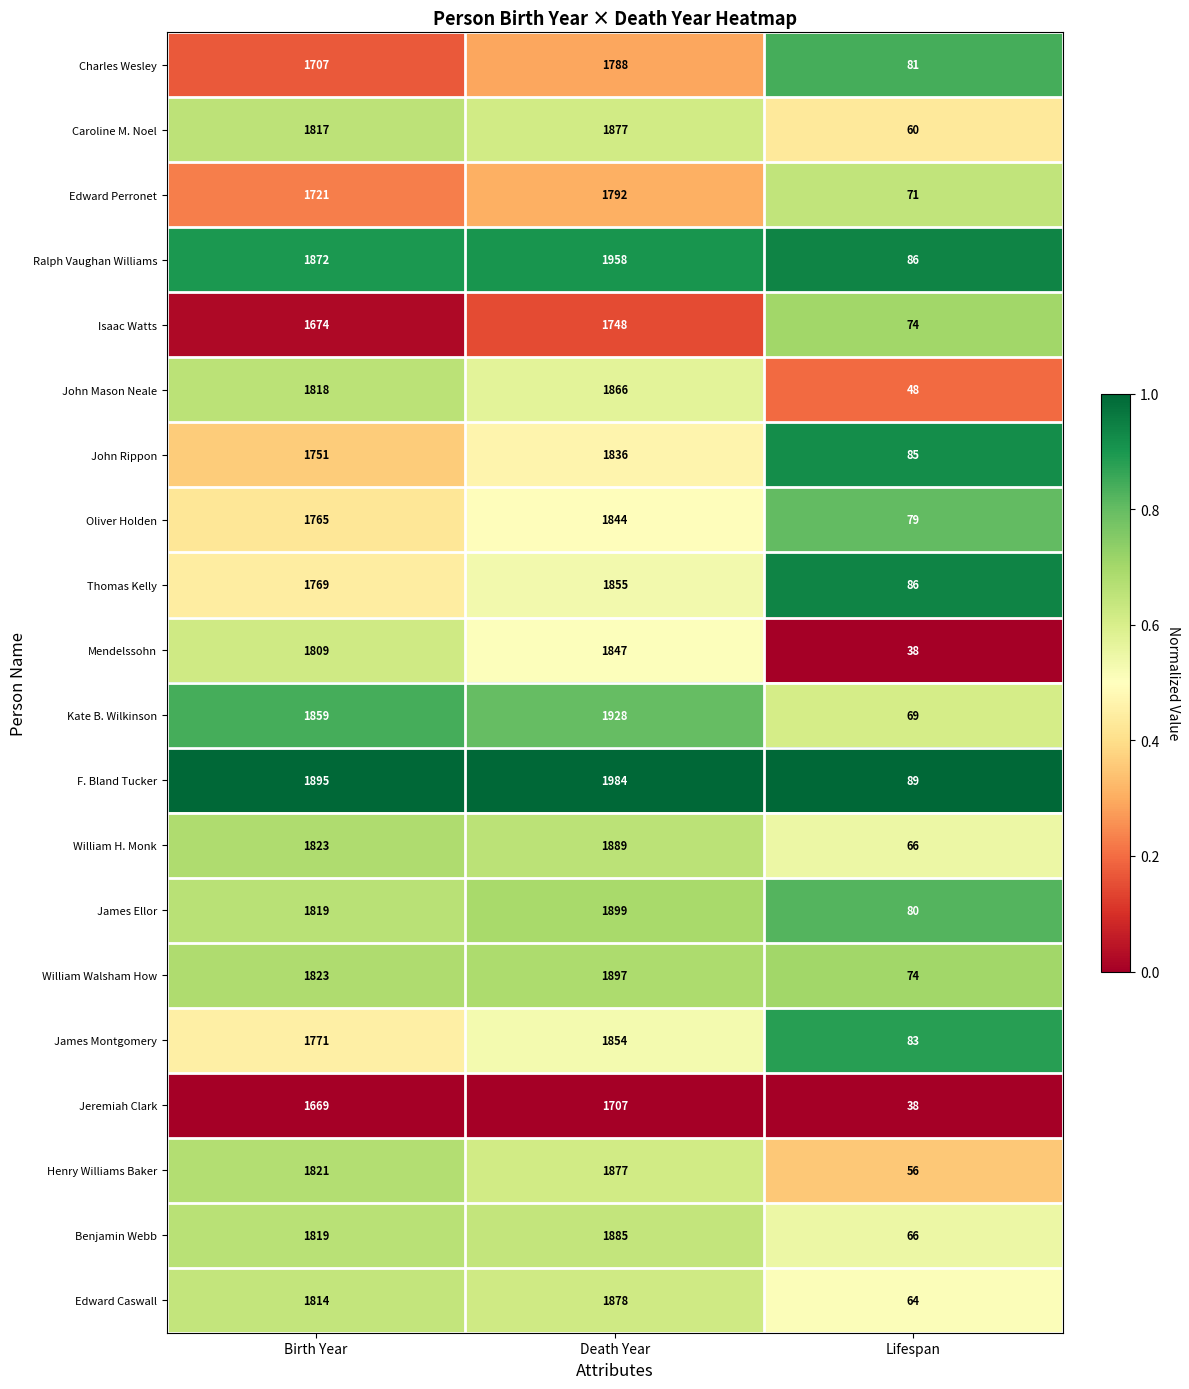

What is the total value across all series at Lifespan?

1393